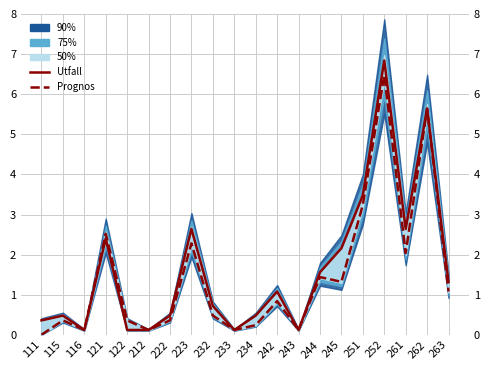

True or false: Utfall has more than 2 points higher than both neighbors.

True